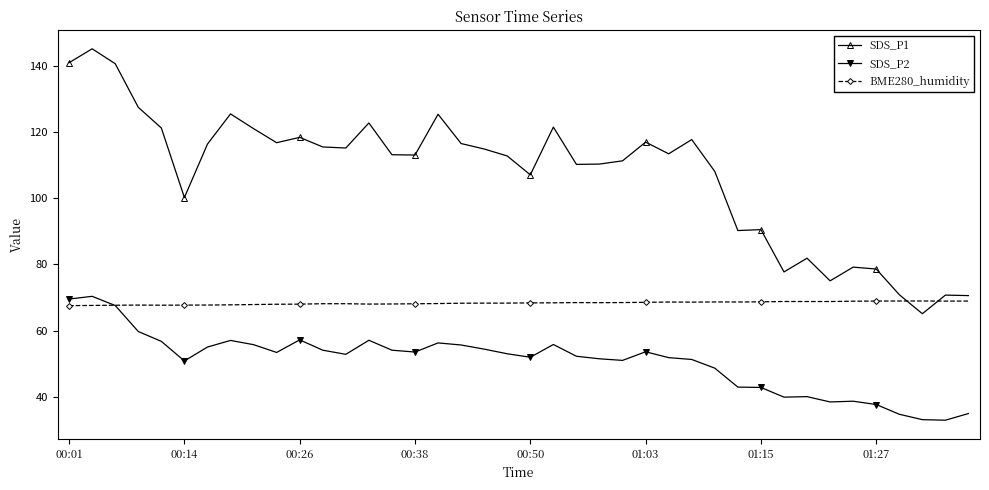

True or false: SDS_P1 and BME280_humidity intersect in this chart.

True